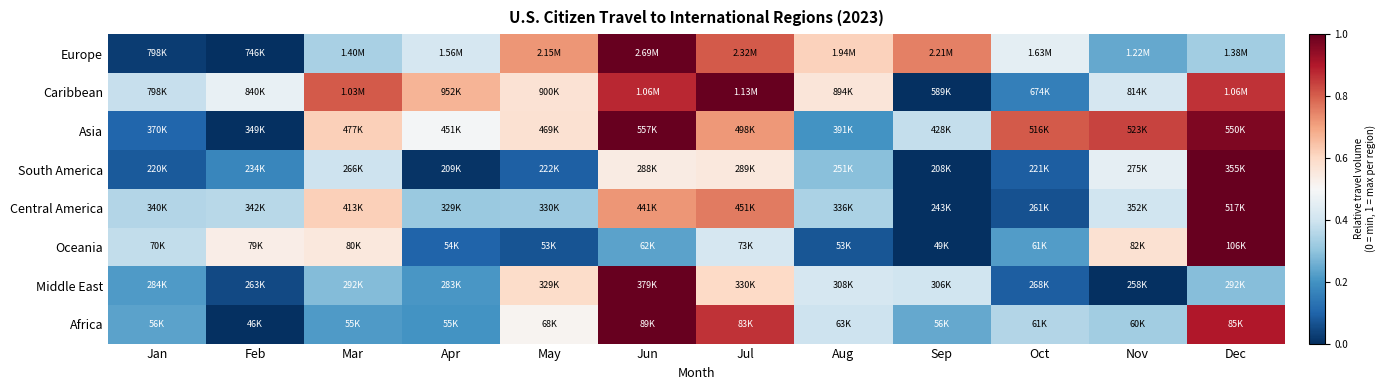

Between Sep and Jan, which is larger?

Sep